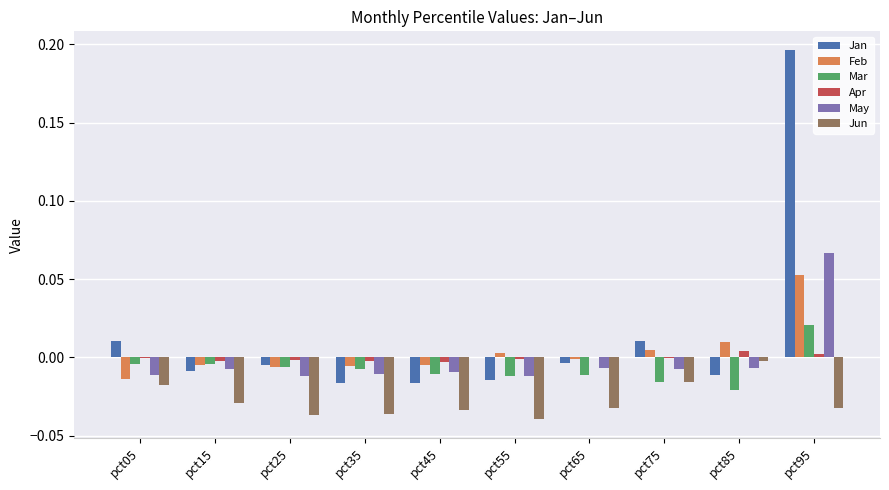

At which category is the sum across all series the highest?

pct95